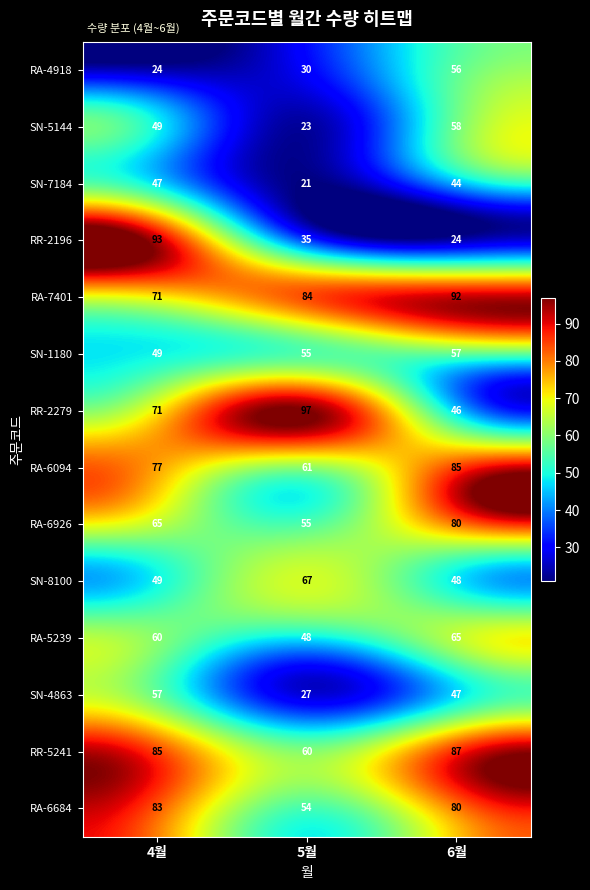

What is the difference between the SN-4863 values at 5월 and 6월?

20